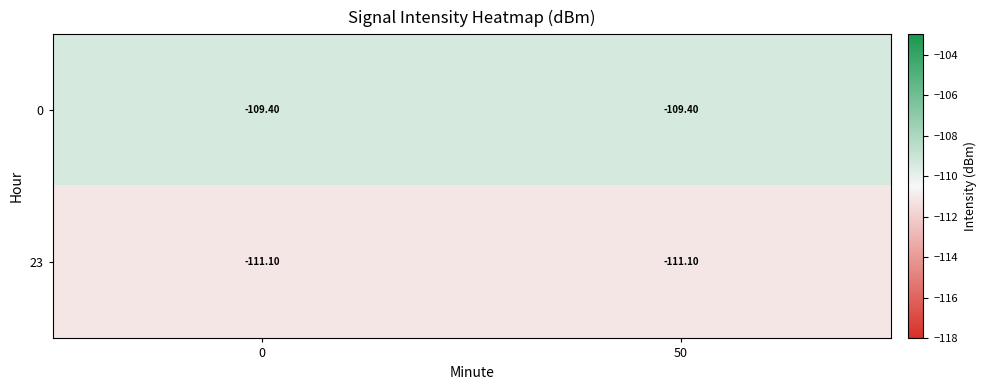

What is the difference between the highest and lowest values at 50?

1.7